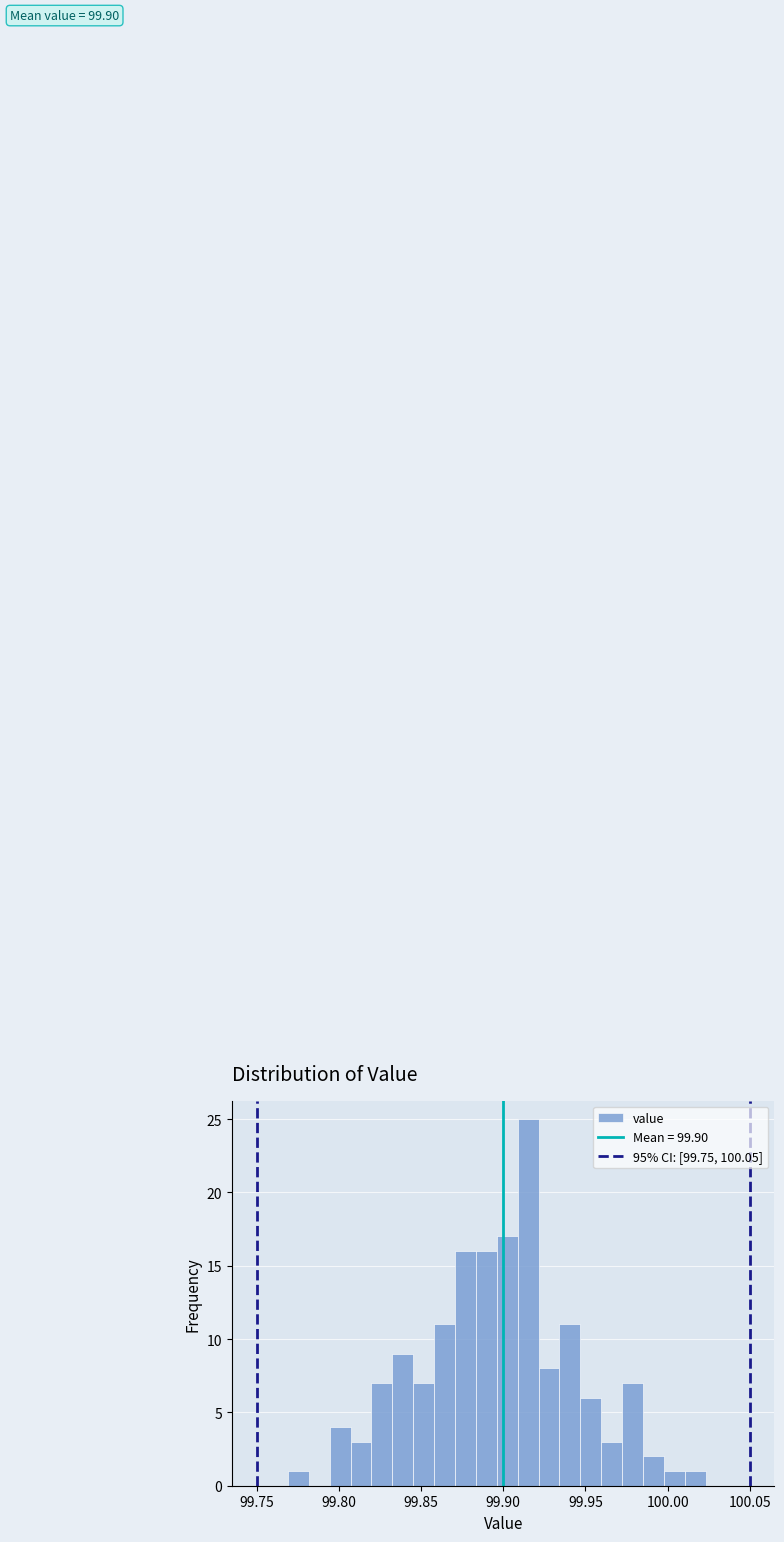

Read against the x-axis, roughly where is the centre of the tallest bar?

99.915